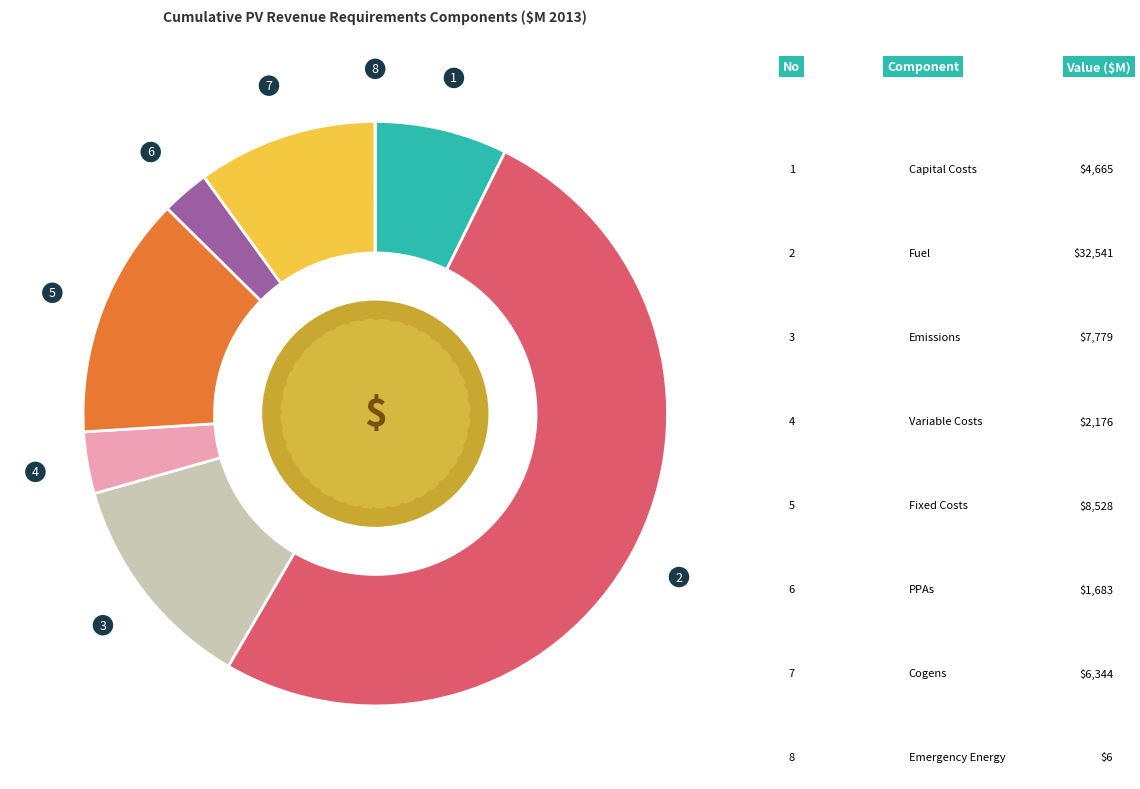

Does any single category account for the majority?

Yes